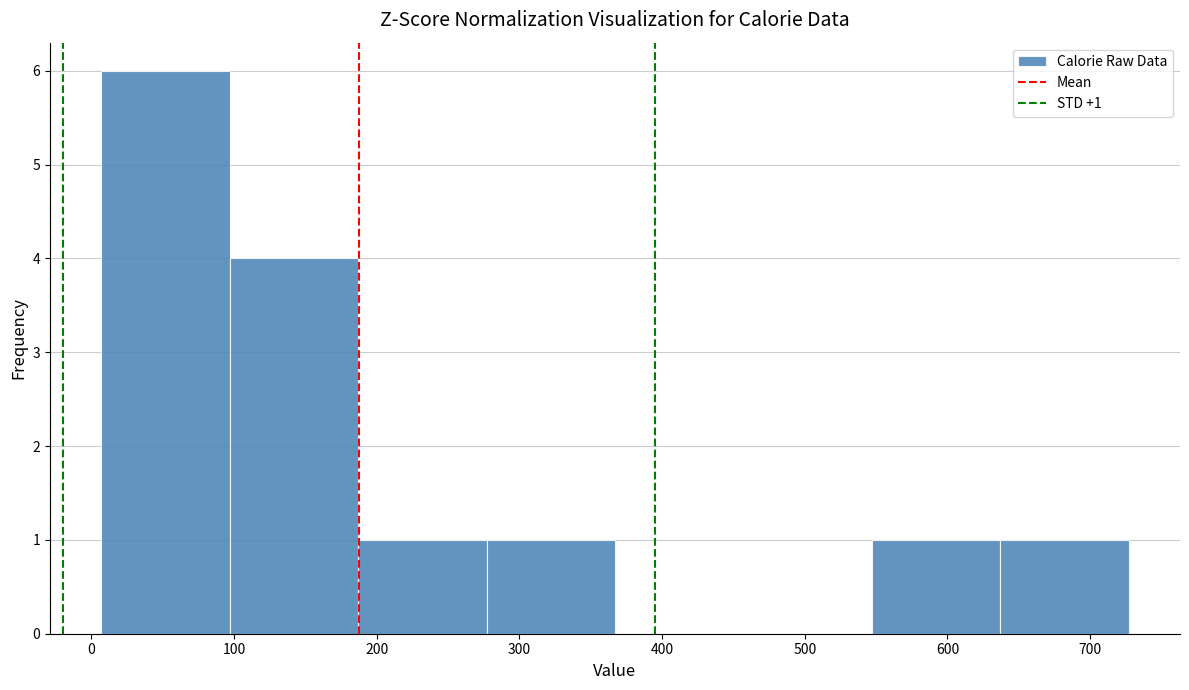

Which range on the x-axis has the tallest bar?

7 to 97